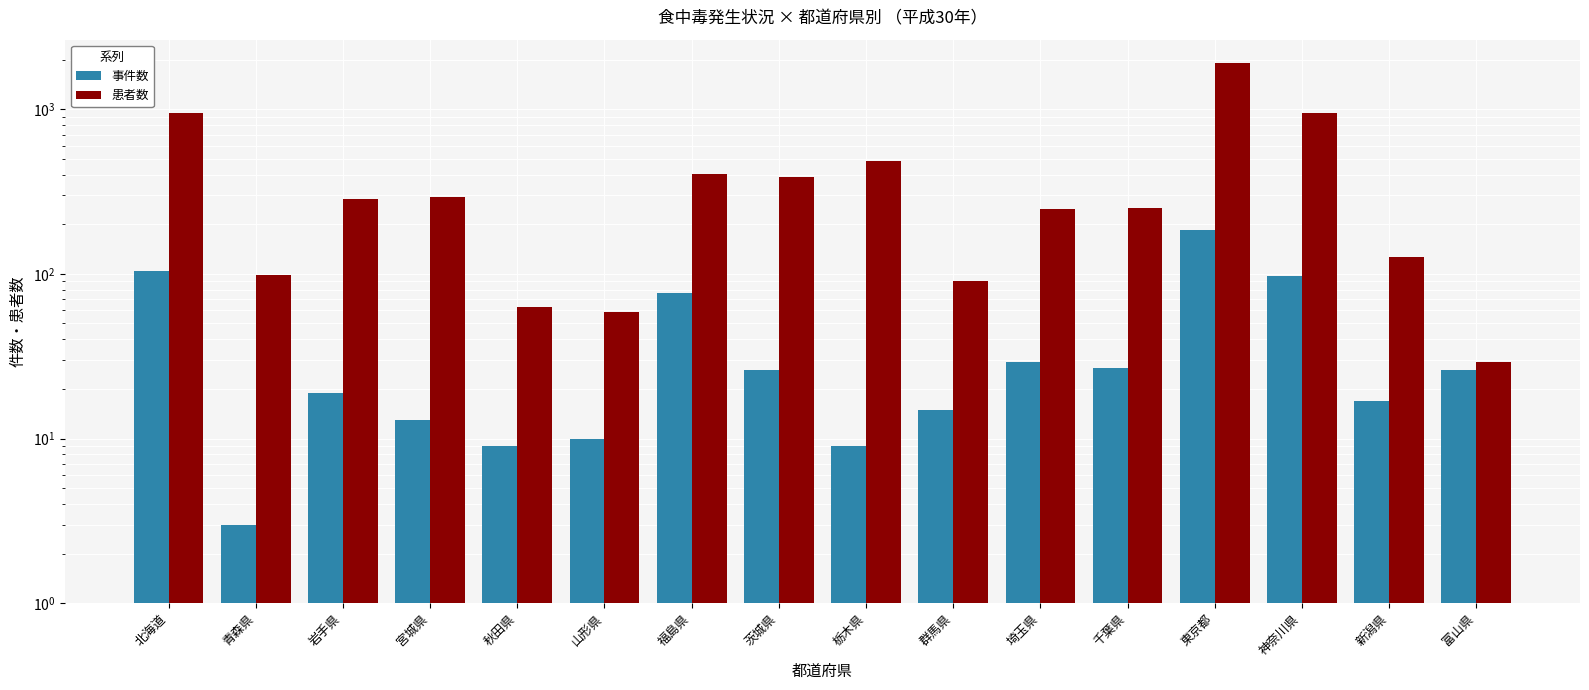

Which series has the largest total across all categories?

患者数